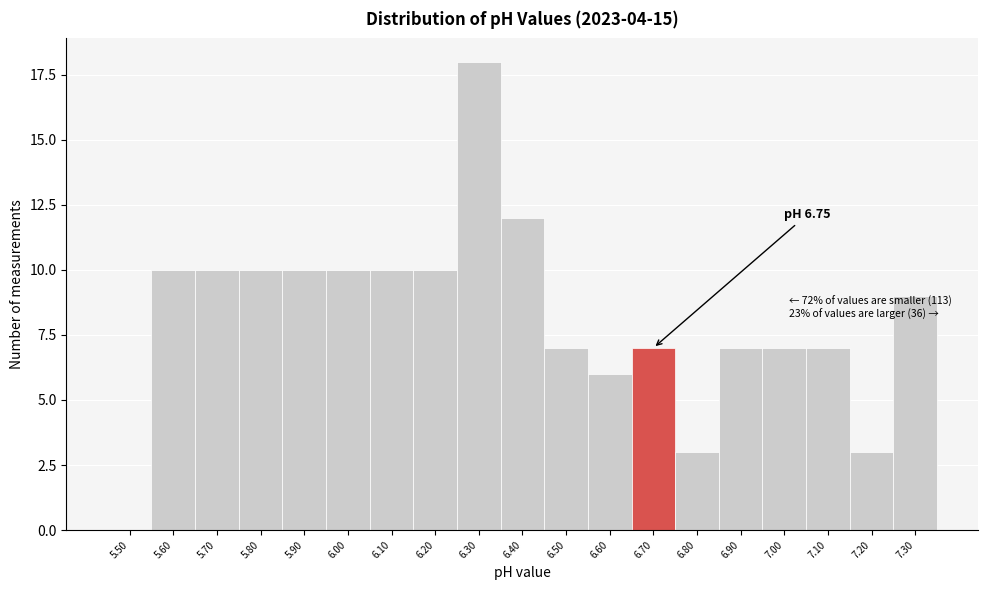

Reading left to right, extract all data points from this chart.

5.50=0	5.60=10	5.70=10	5.80=10	5.90=10	6.00=10	6.10=10	6.20=10	6.30=18	6.40=12	6.50=7	6.60=6	6.70=7	6.80=3	6.90=7	7.00=7	7.10=7	7.20=3	7.30=9